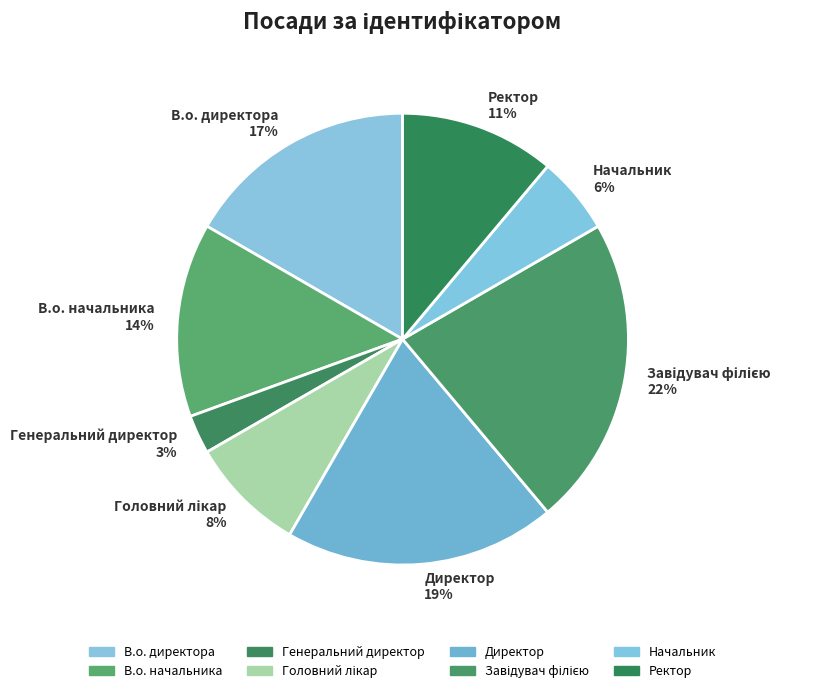

To the nearest percent, what is the combined percentage of Директор and В.о. директора?

36%